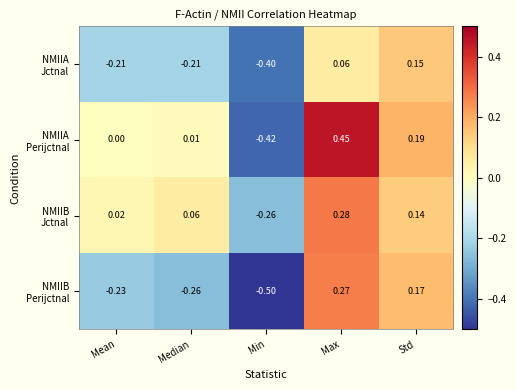

At which category is the sum across all series the highest?

Max